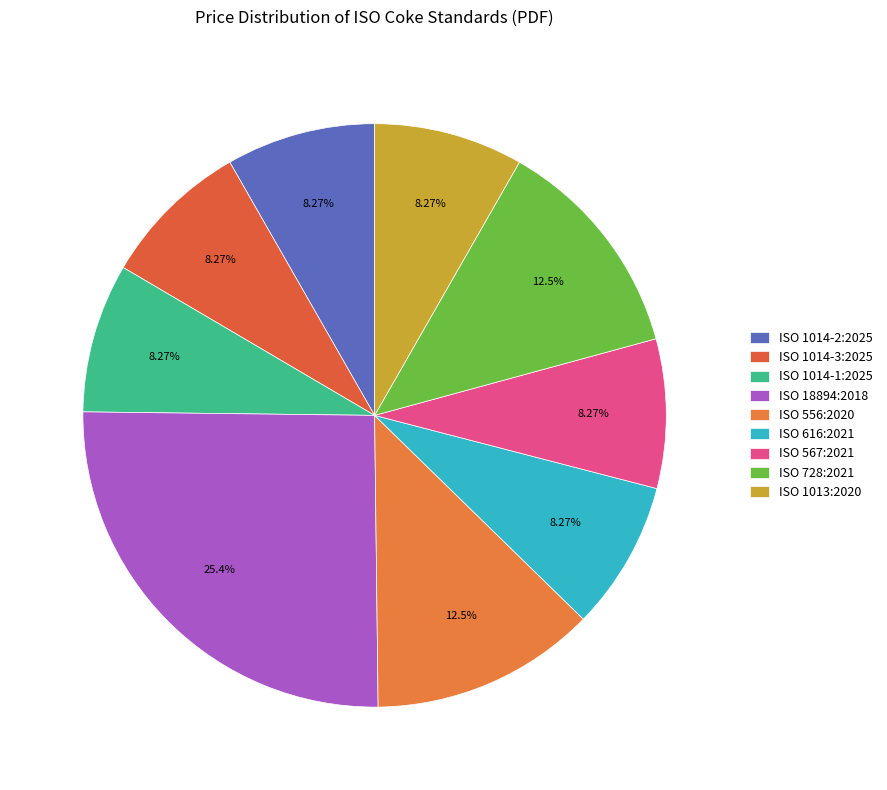

How many slices are in this pie chart?

9